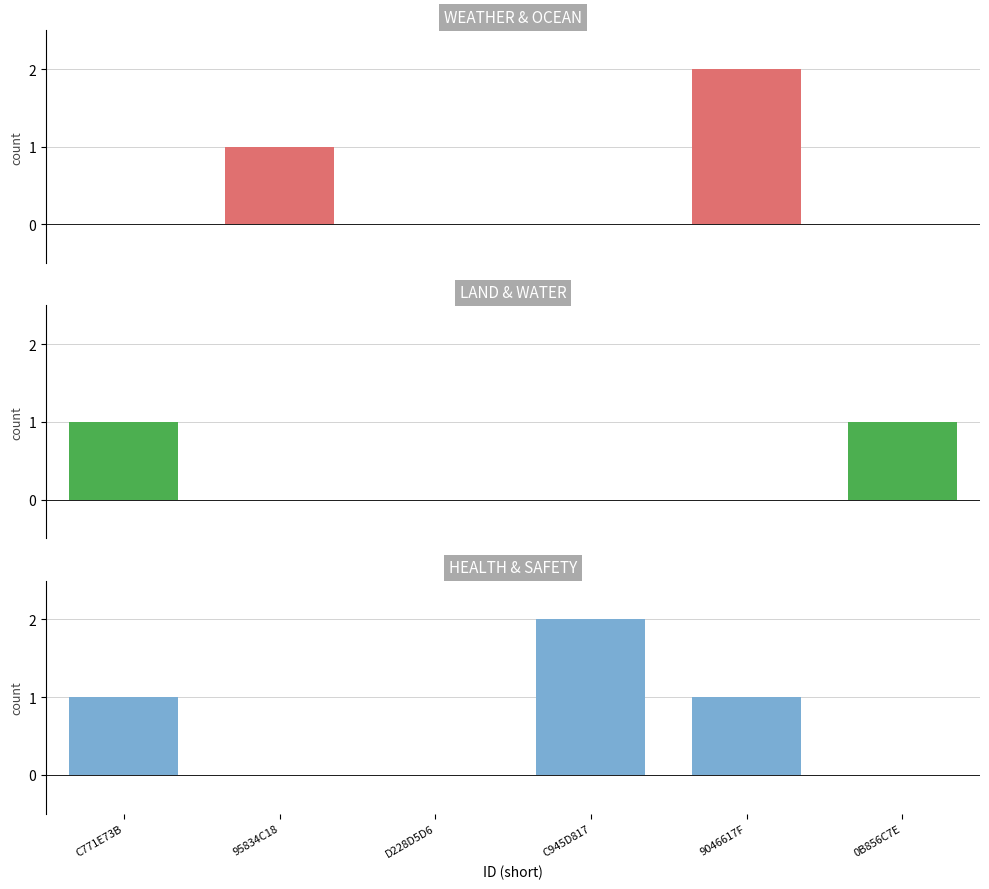

At 0B856C7E, list the series in order from smallest to largest.

WEATHER & OCEAN, HEALTH & SAFETY, LAND & WATER